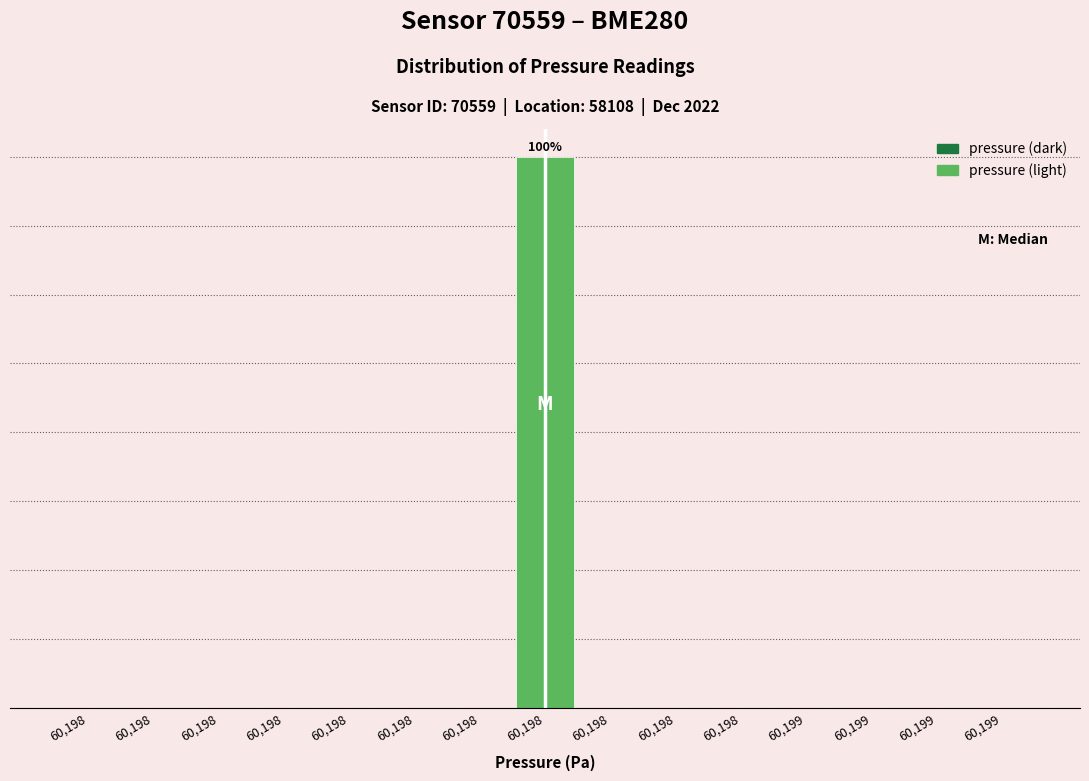

Are the bars horizontal?

No